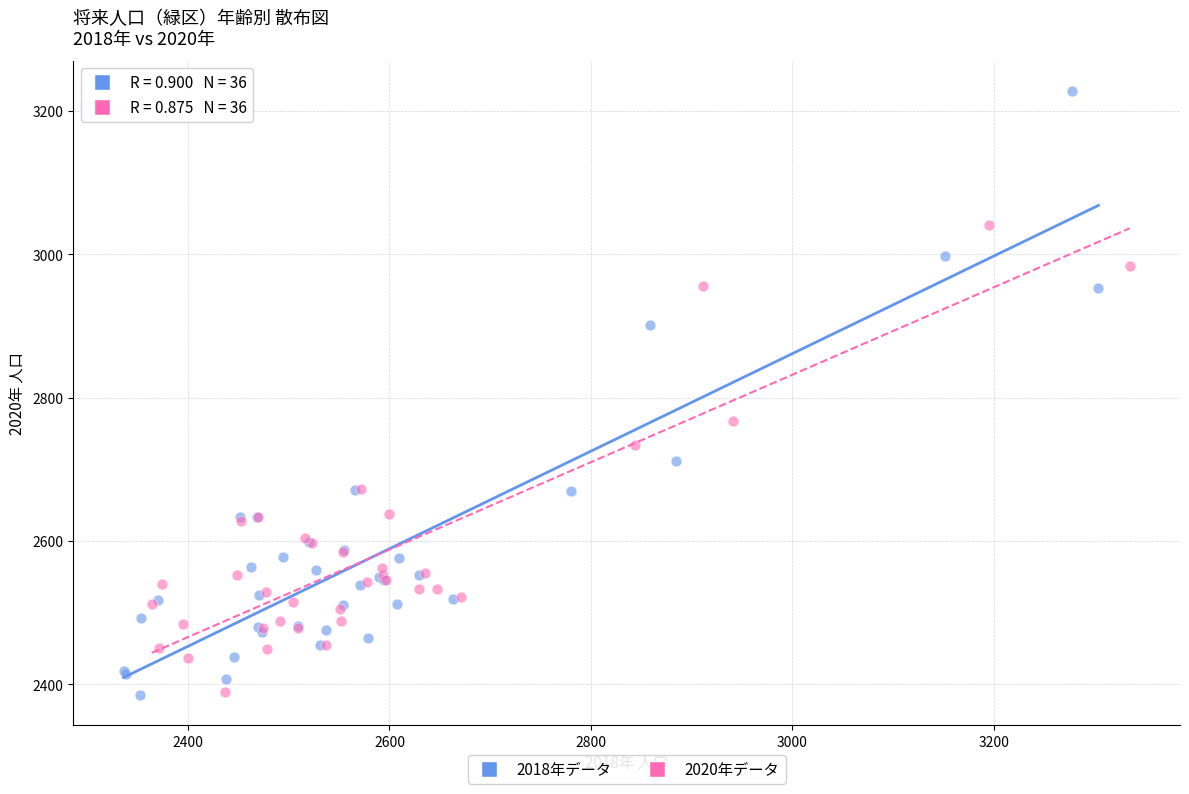

What are all the series names shown in the legend?

2018年データ, 2020年データ